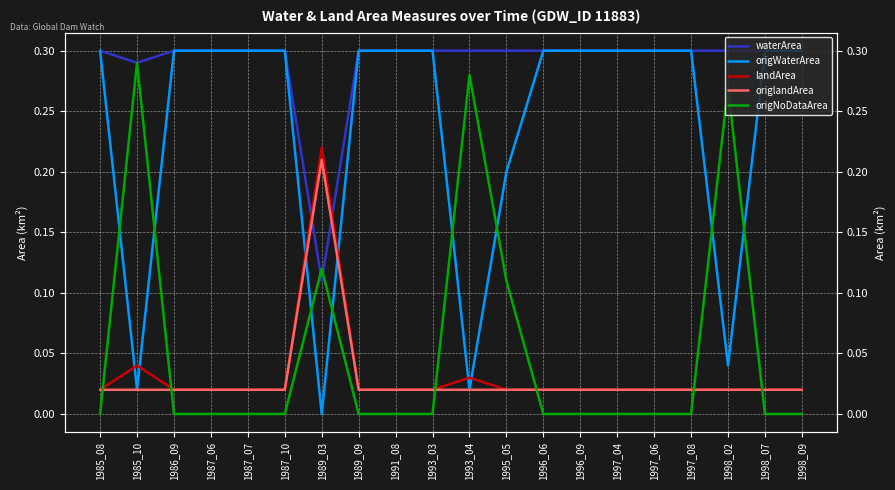

The value of origNoDataArea at 1991_08 is -0.2. True or false?

False